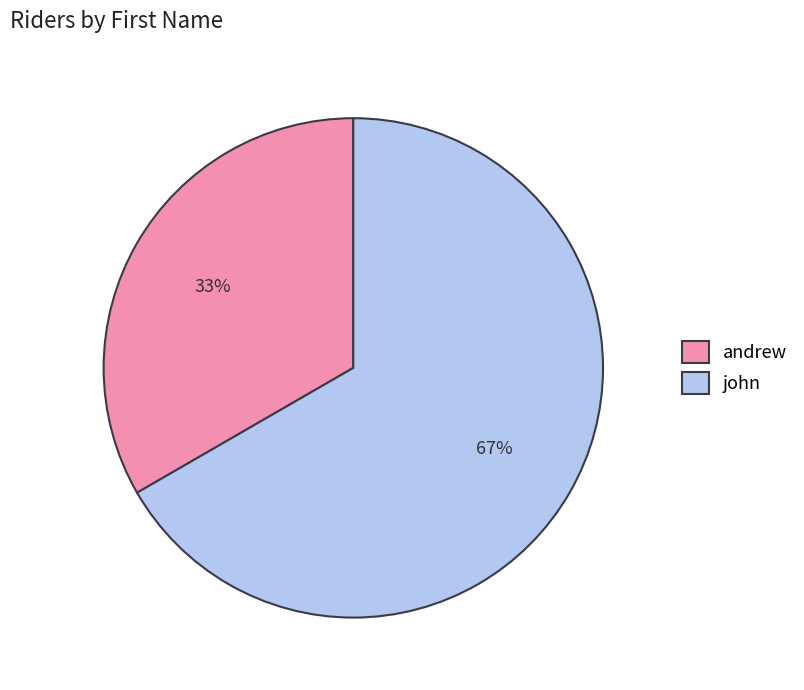

To the nearest percent, what portion does john represent?

67%